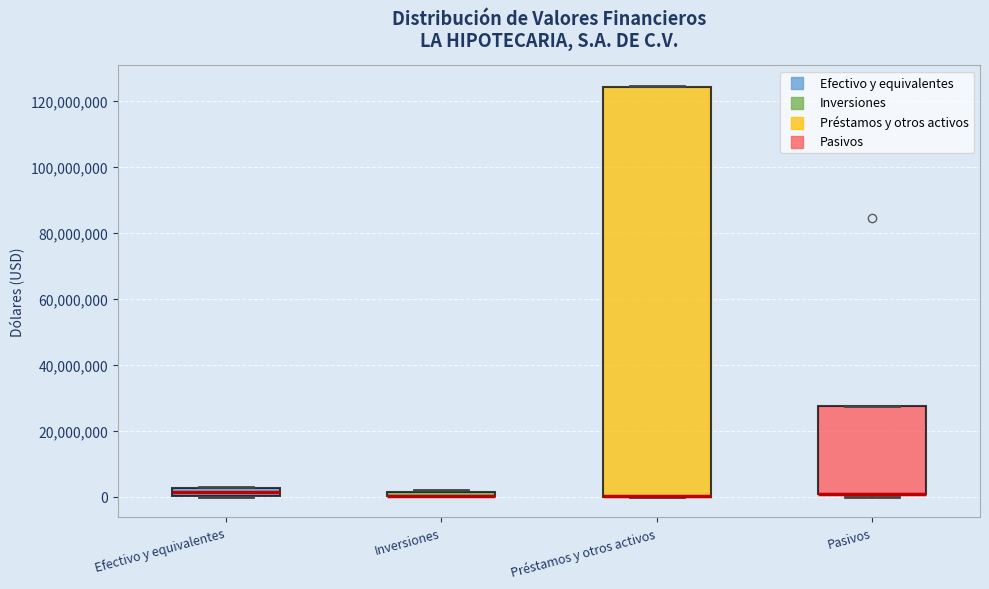

Comparing the boxes themselves (not the whiskers), which one is the tallest?

Préstamos y otros activos